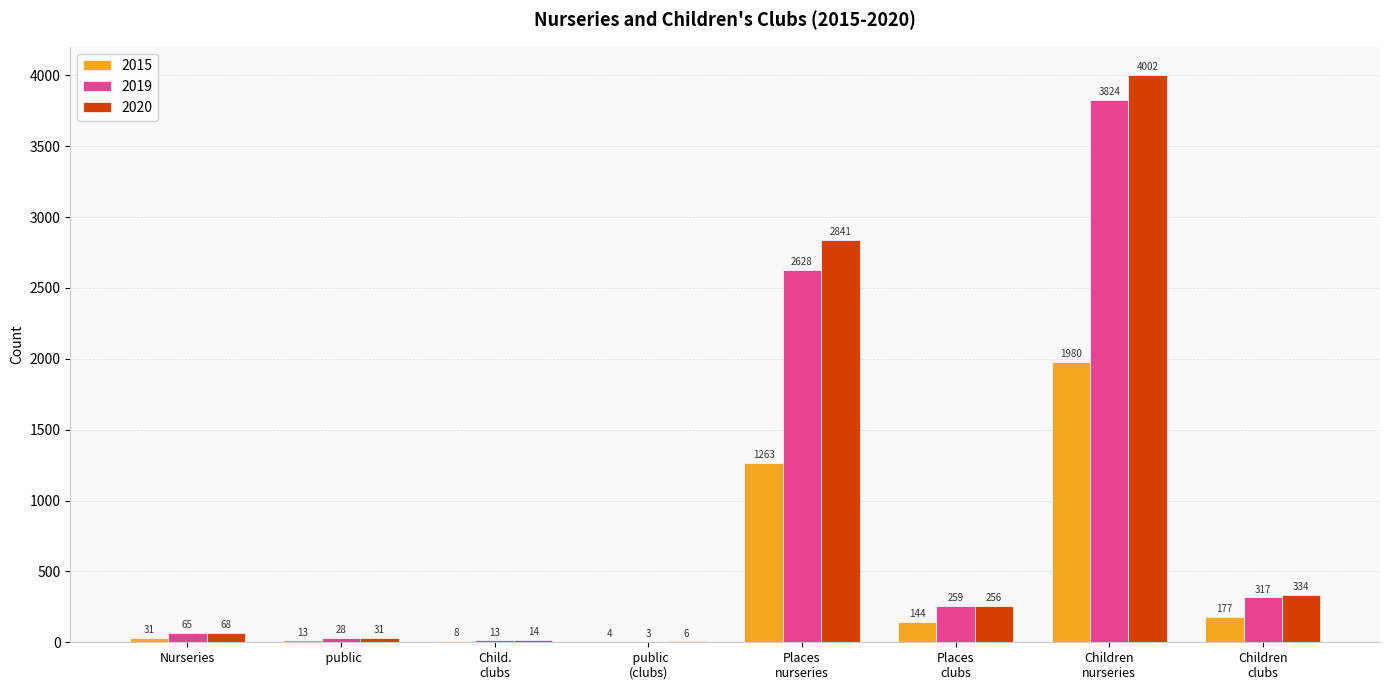

Reading left to right, extract all data points from this chart.

2015: 31	13	8	4	1263	144	1980	177
2019: 65	28	13	3	2628	259	3824	317
2020: 68	31	14	6	2841	256	4002	334